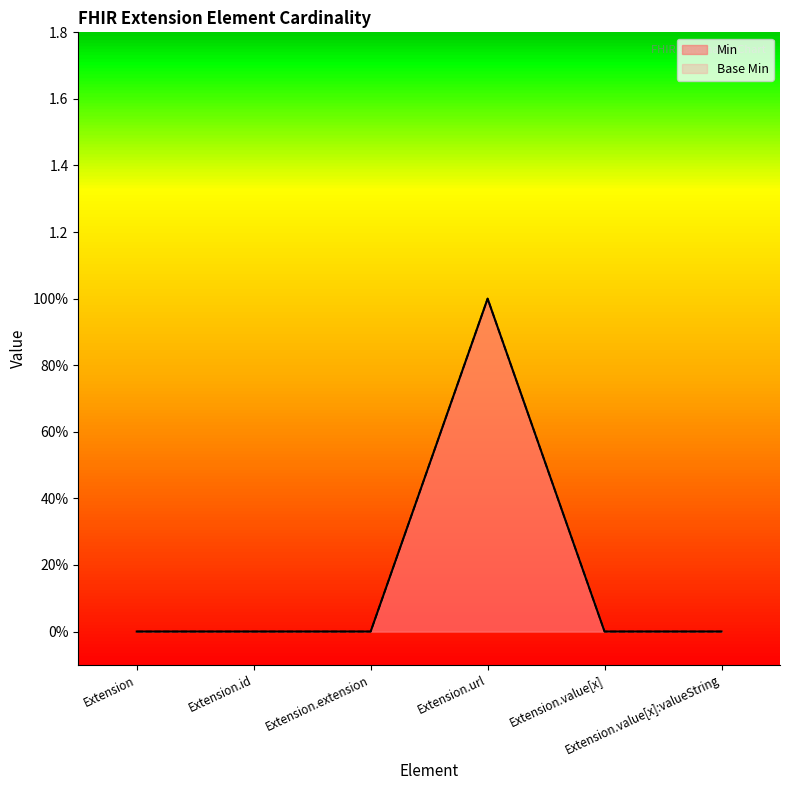

True or false: Base Min has a value of 1 at Extension.extension.

False